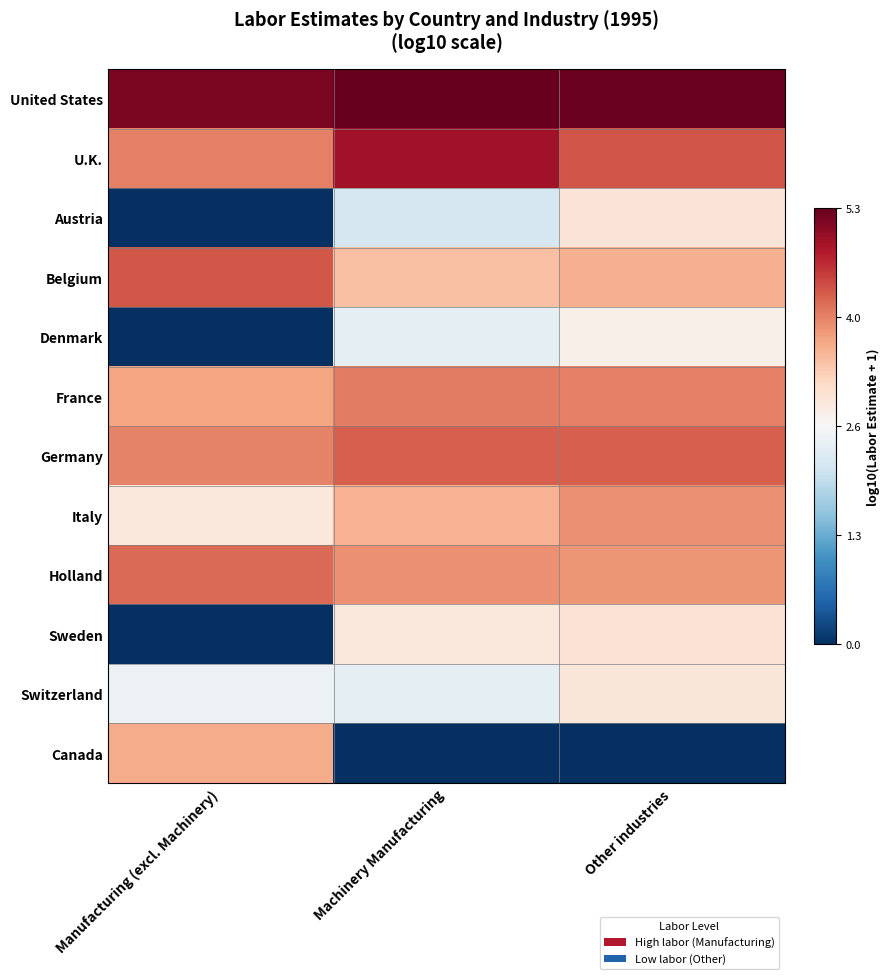

Which label corresponds to the smallest value in the chart?

Manufacturing (excl. Machinery)